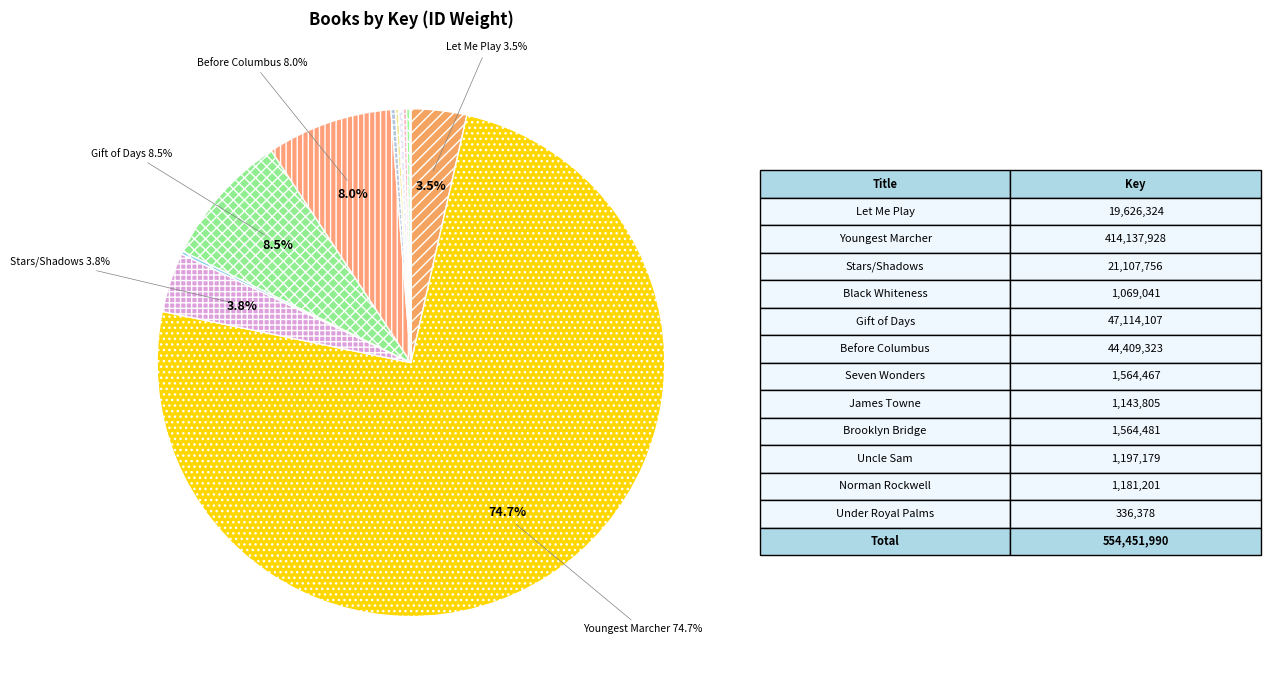

Which slice is the smallest?

Under the Royal Palms